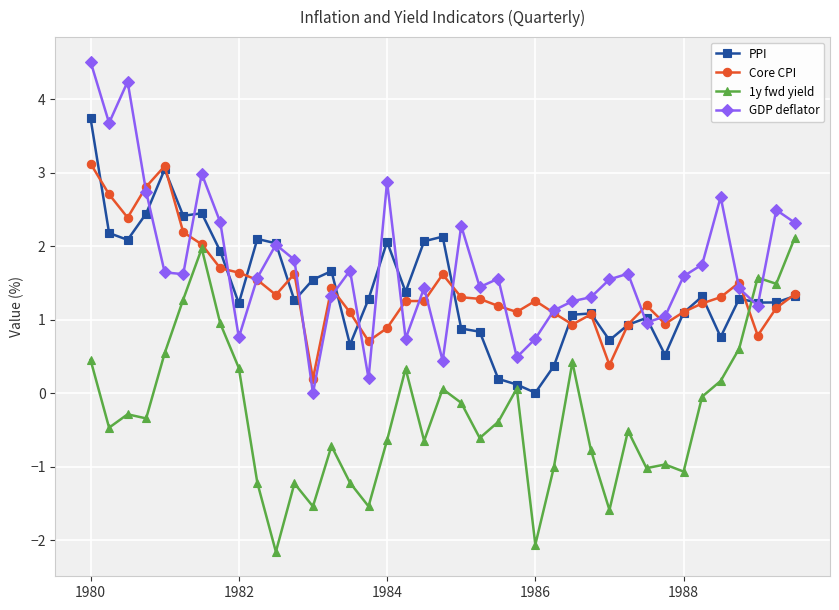

What is the sum of all PPI values?

55.8